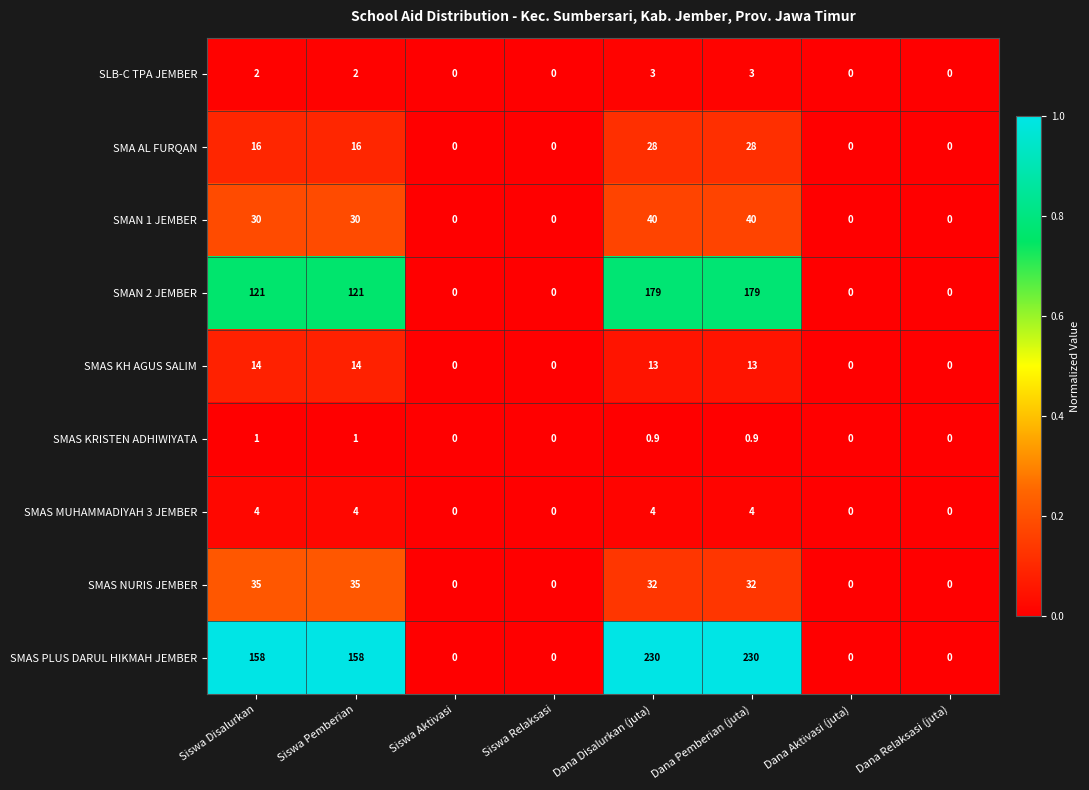

Which series has the largest range (max minus min)?

SMAS PLUS DARUL HIKMAH JEMBER